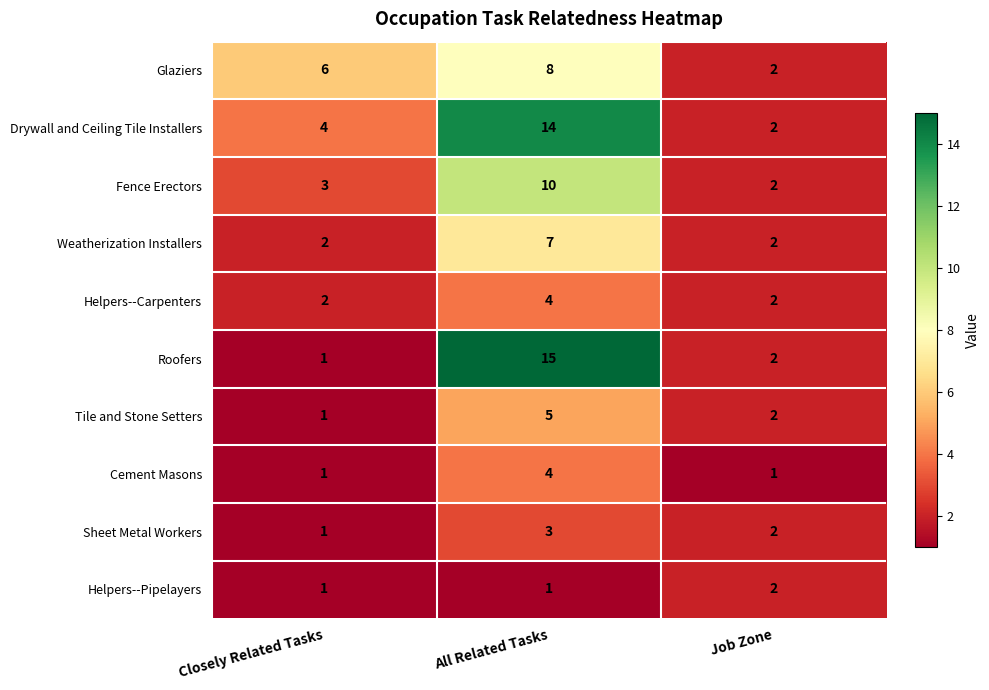

What is the greatest value displayed?

15